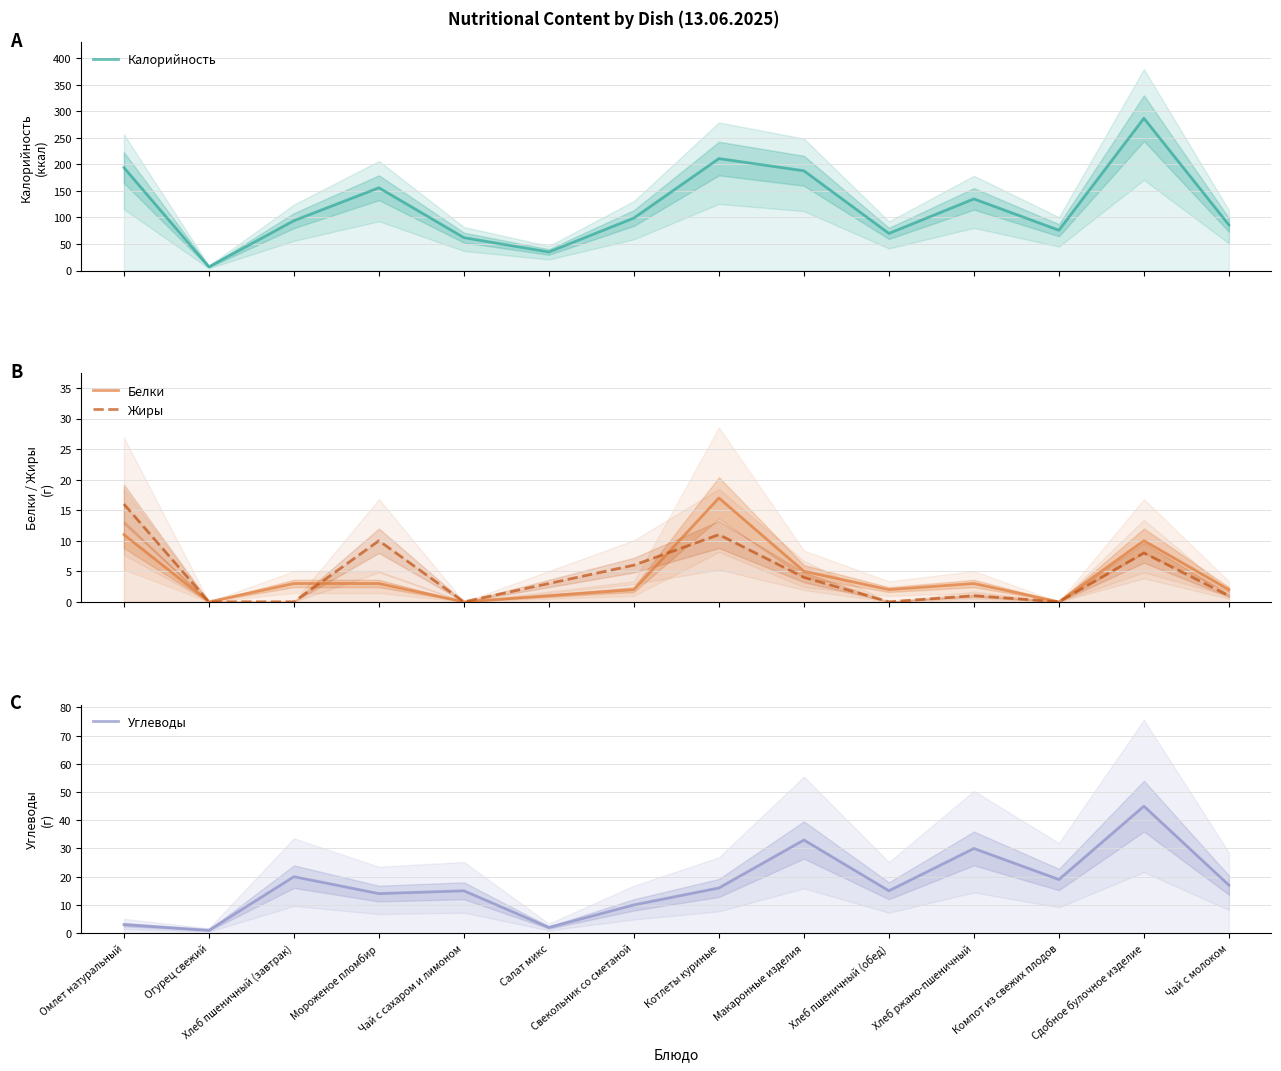

What is the approximate value of Жиры at Мороженое пломбир, to the nearest 10?

10